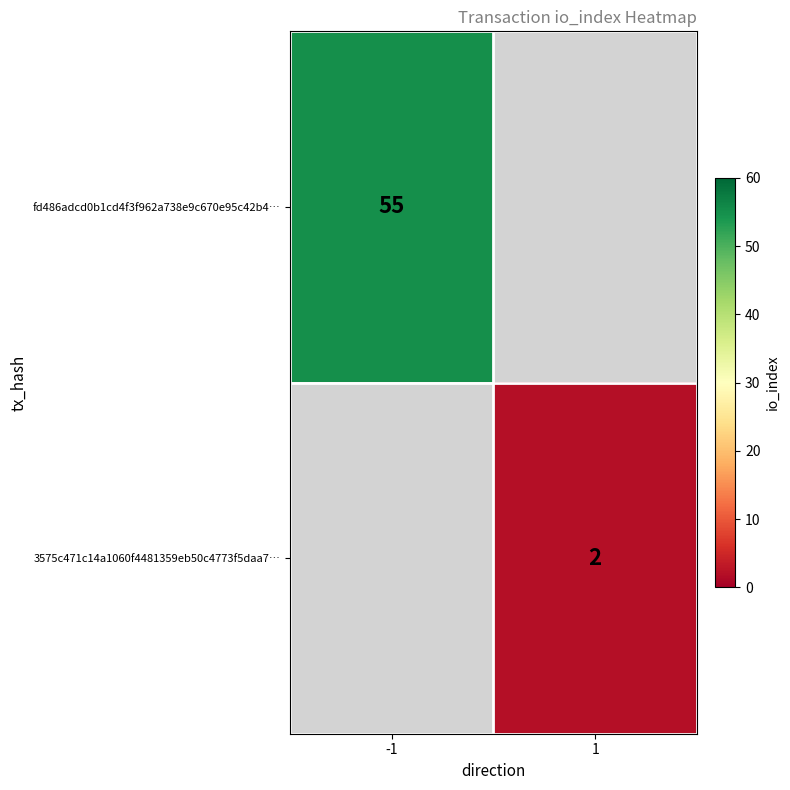

The 3575c471c14a1060f4481359eb50c4773f5daa7… series shows 1.1 at 1. True or false?

False